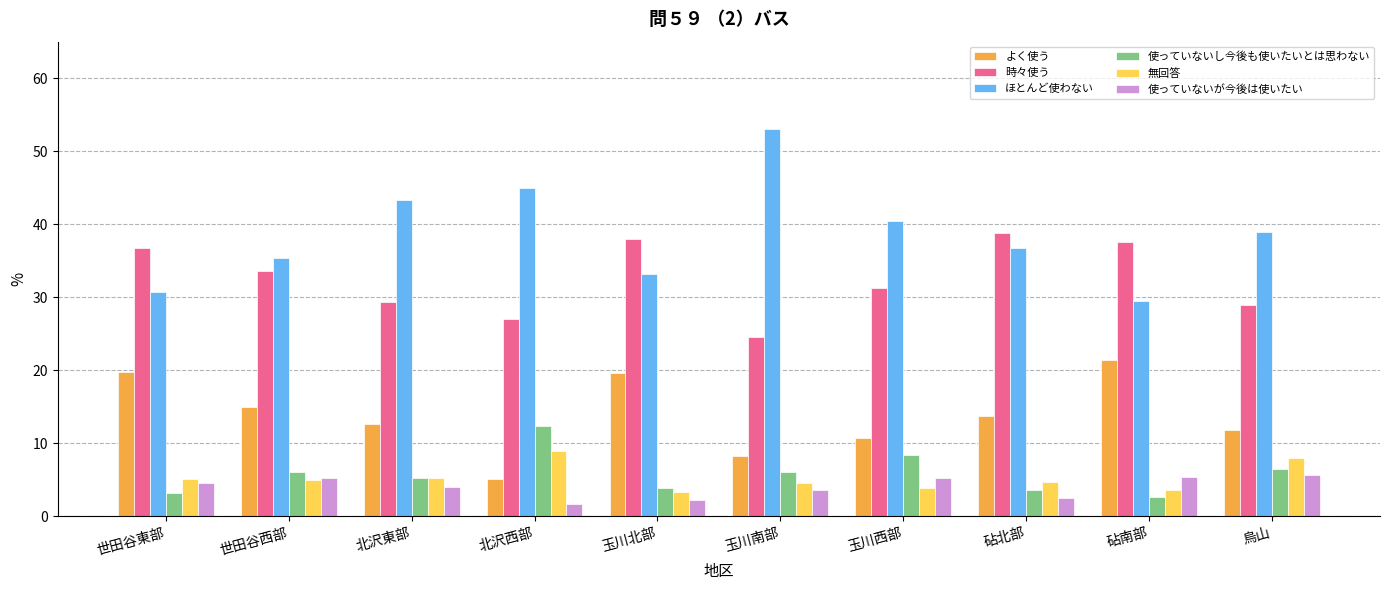

Rank the categories by ほとんど使わない value from highest to lowest.

玉川南部, 北沢西部, 北沢東部, 玉川西部, 烏山, 砧北部, 世田谷西部, 玉川北部, 世田谷東部, 砧南部